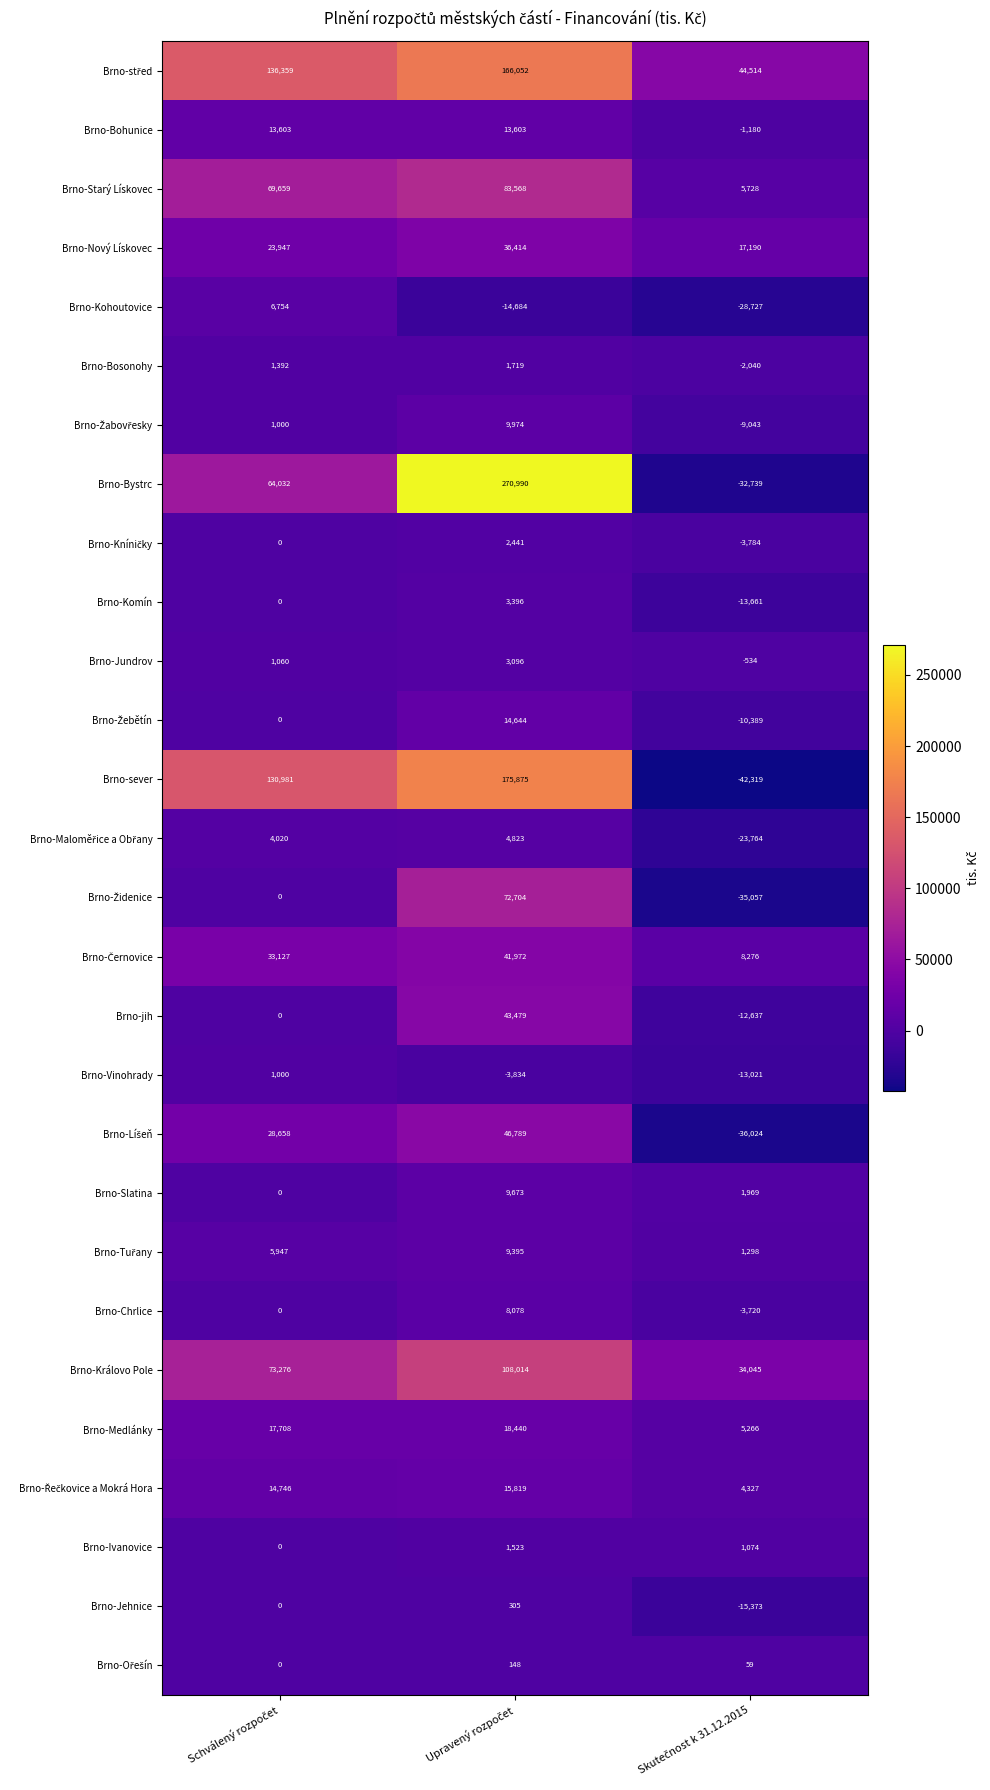

Which series has the widest spread of values?

Brno-Bystrc